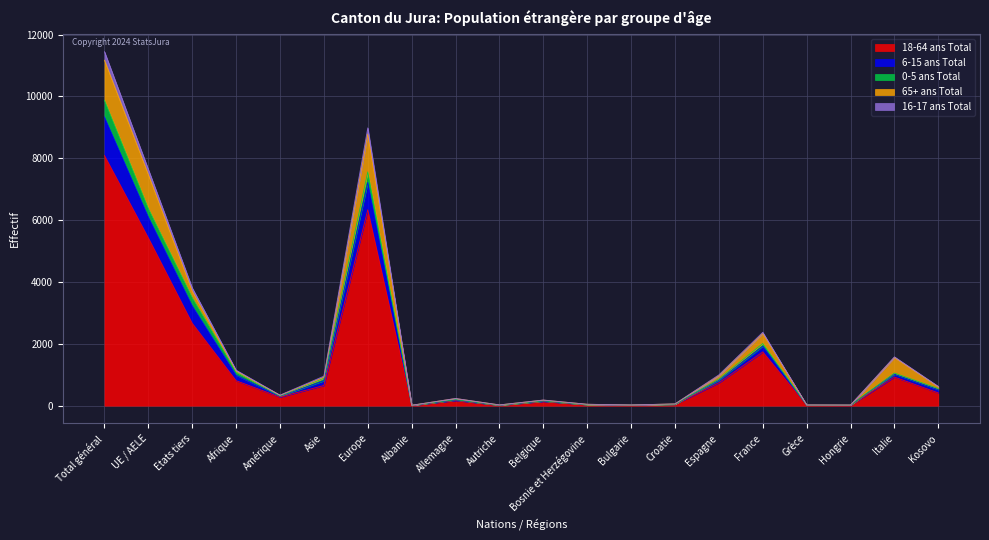

What is the minimum value for 6-15 ans Total?

13